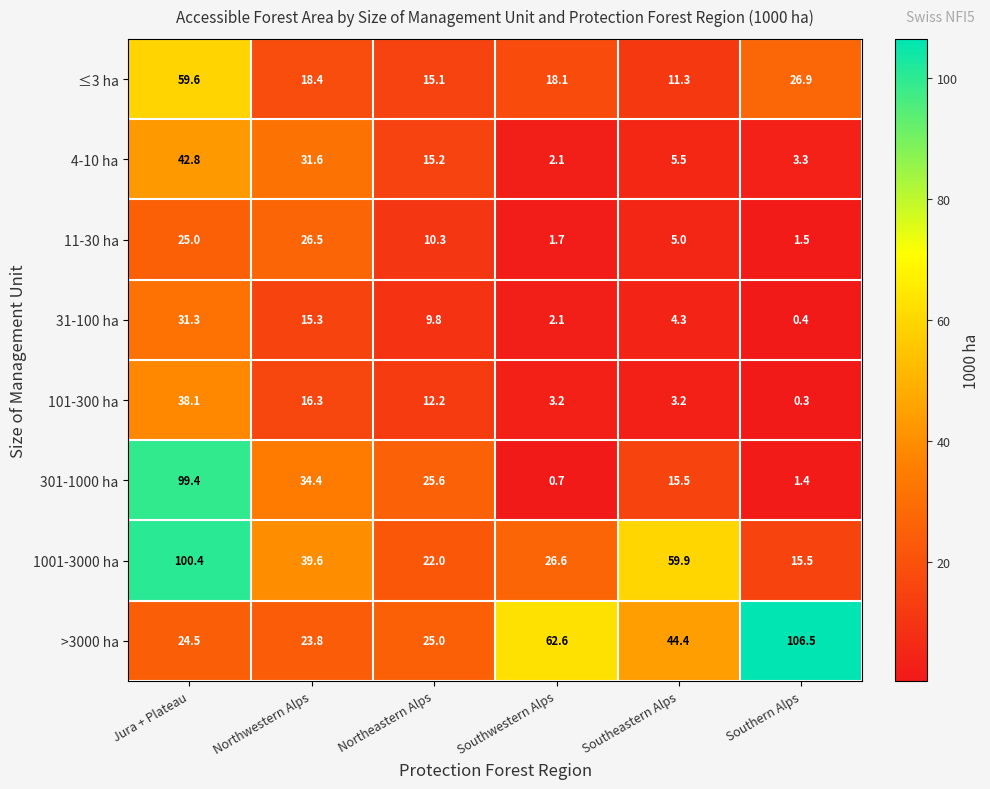

What is the sum of the 31-100 ha values at Southwestern Alps and Southeastern Alps?

6.4